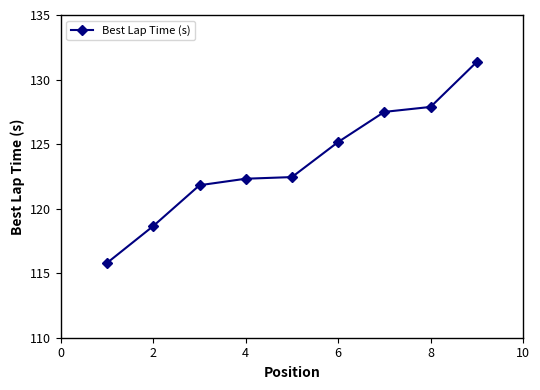

What is the smallest value displayed?

115.8